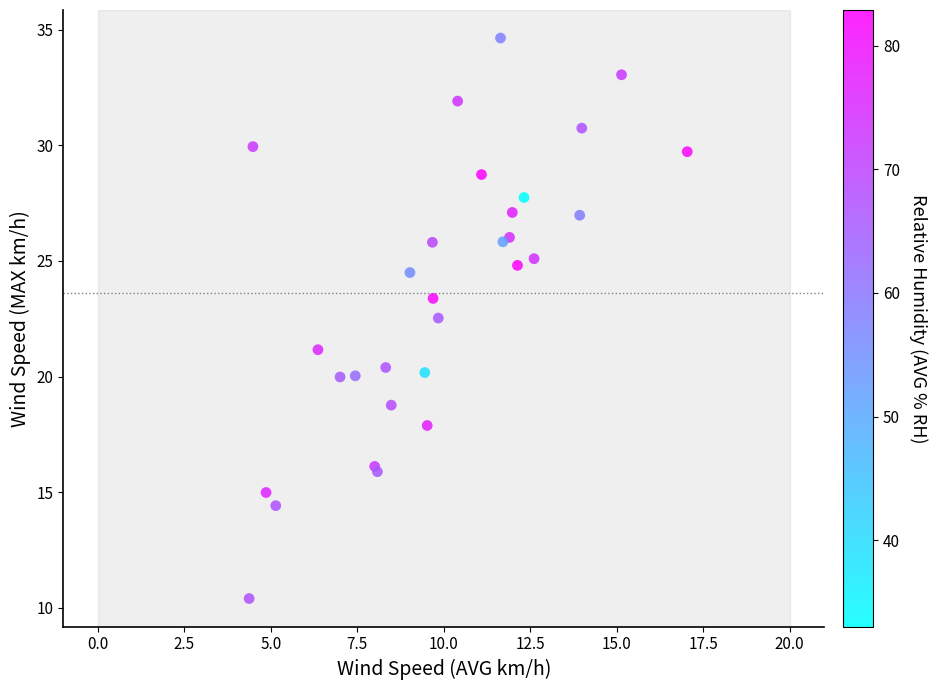

What Y value in the scatter plot is closest to 22?

22.5